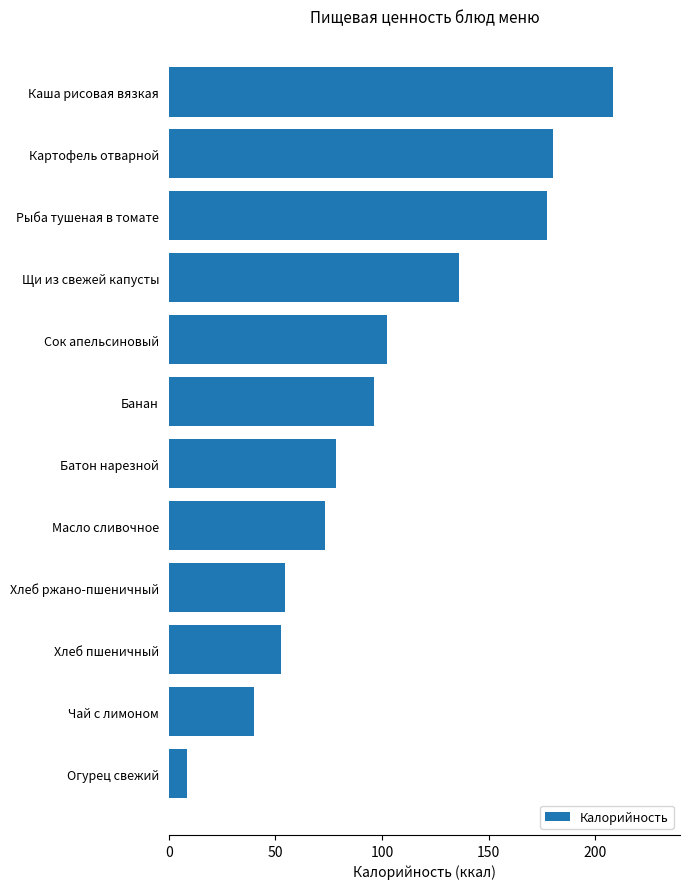

Is it true that the value at Щи из свежей капусты is 136.0?

True